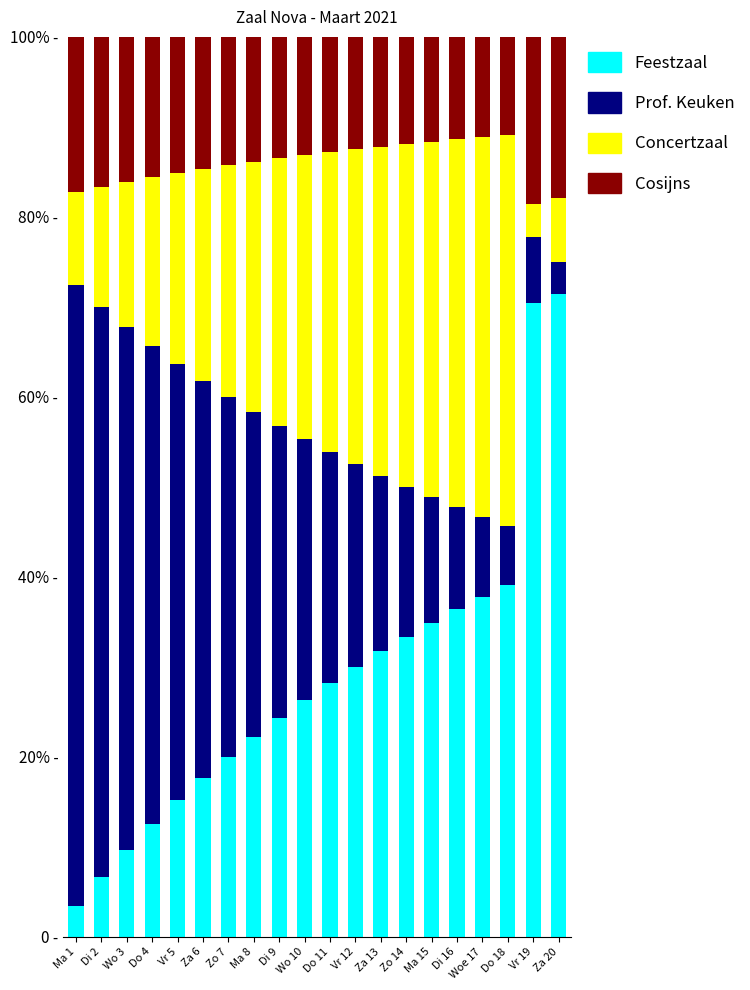

List the series in order of their peak value, highest first.

Feestzaal, Prof. Keuken, Concertzaal, Cosijns